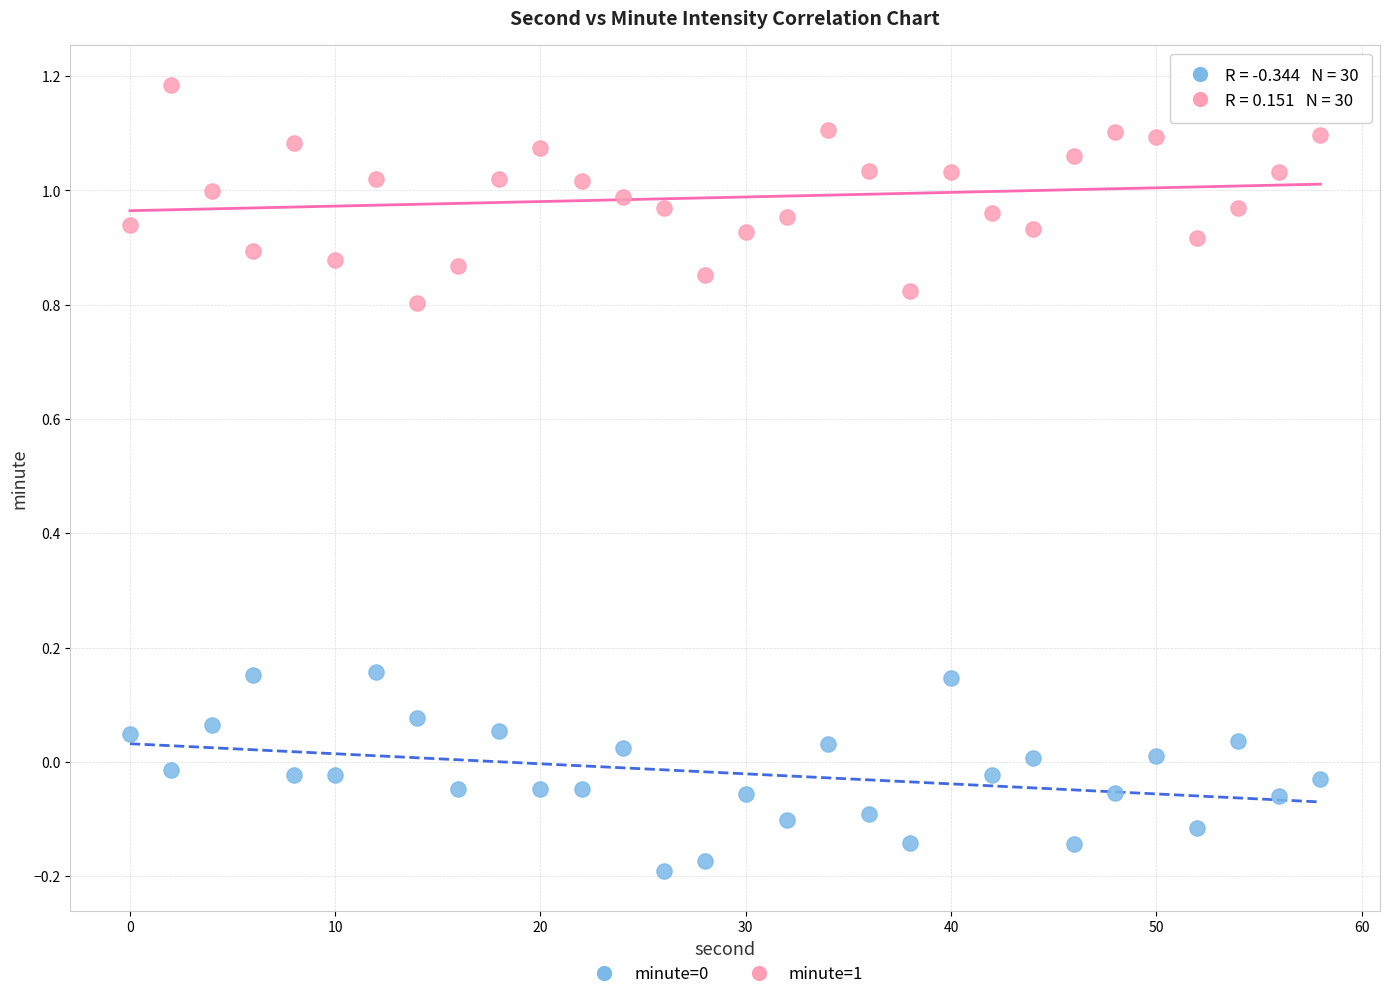

Which series reaches the maximum Y coordinate?

minute=1